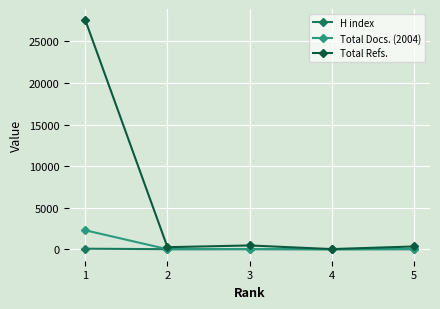

What is the greatest value displayed?

27511